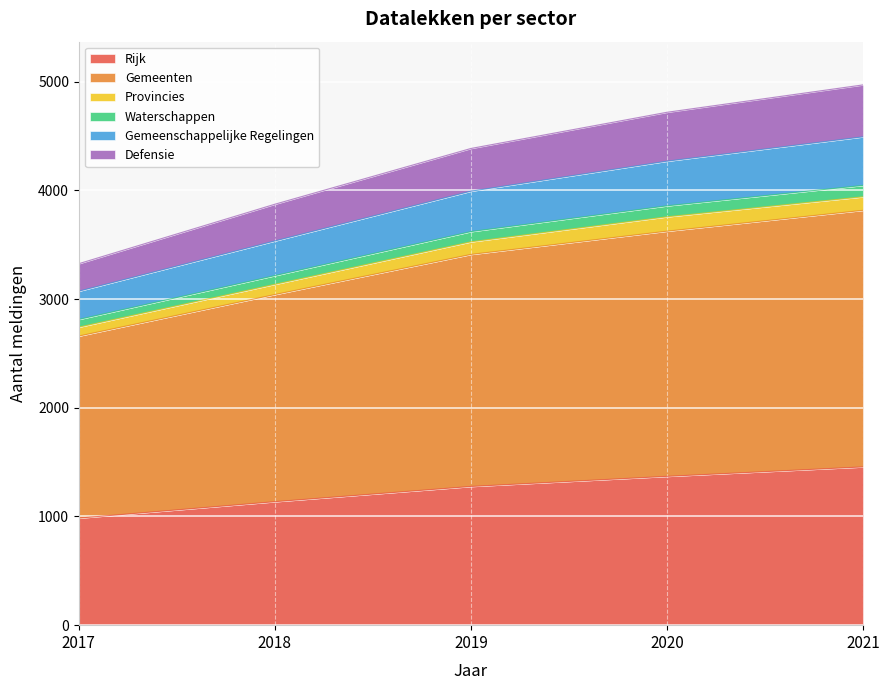

True or false: Gemeenschappelijke Regelingen and Rijk intersect in this chart.

False